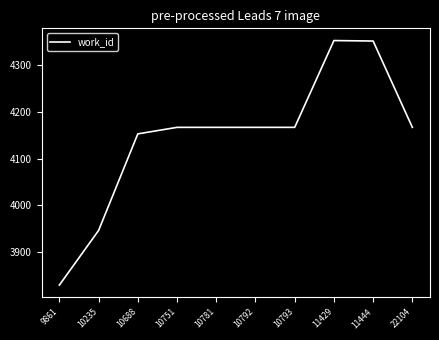

What is the change in value from 10781 to 11444?

+185